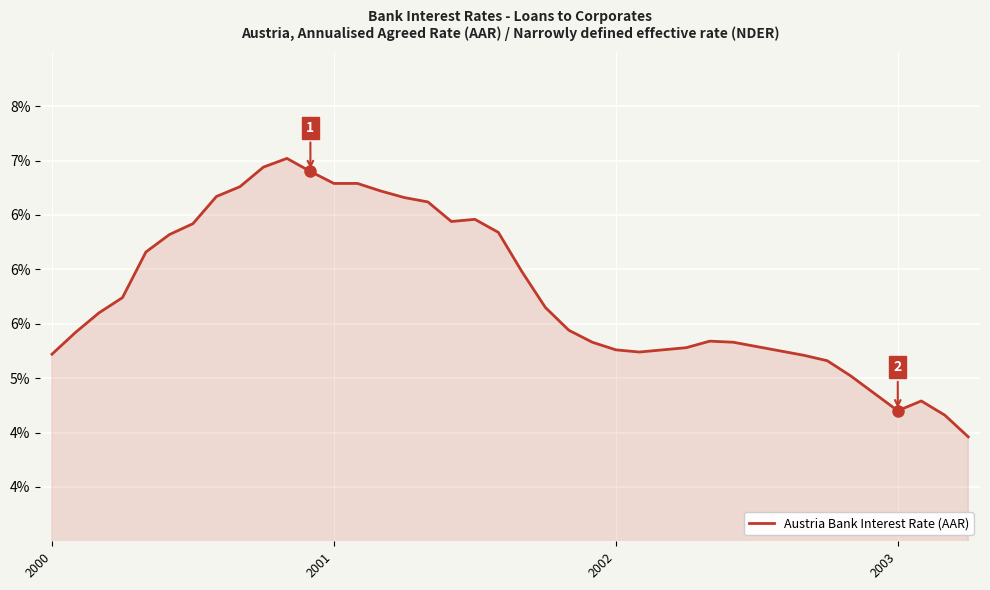

Reading left to right, list all the values displayed in this chart.

5.2	5.4	5.6	5.7	6.2	6.3	6.4	6.7	6.8	6.9	7.0	6.9	6.8	6.8	6.7	6.7	6.6	6.4	6.5	6.3	6.0	5.7	5.4	5.3	5.3	5.2	5.3	5.3	5.3	5.3	5.3	5.2	5.2	5.2	5.0	4.9	4.7	4.8	4.7	4.5